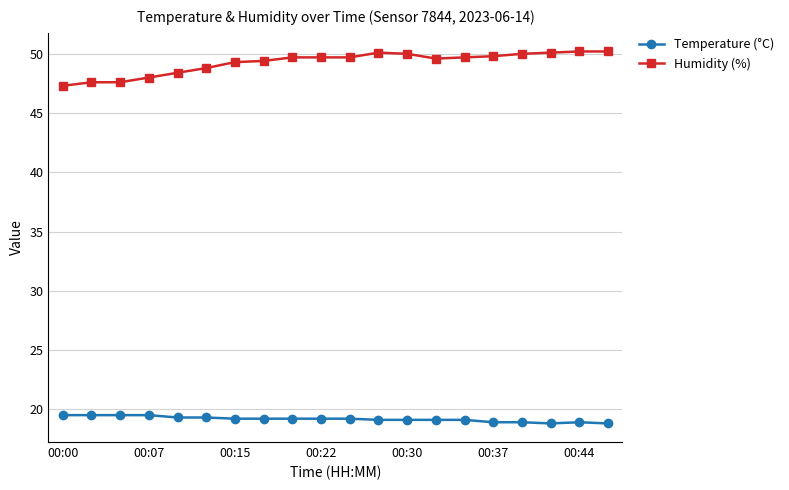

What is the sum of all Temperature (°C) values?

383.3